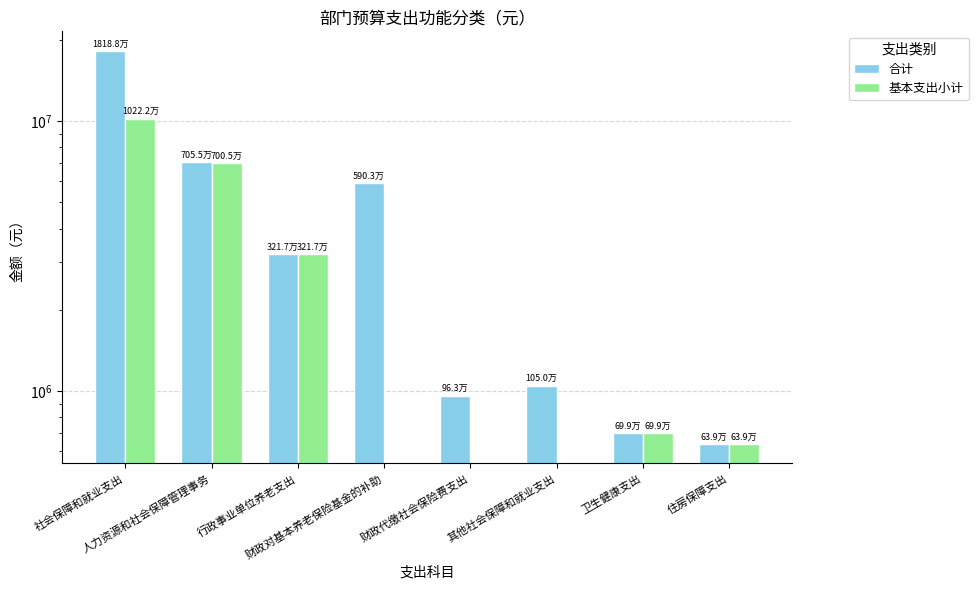

What is the difference between the maximum and minimum values in the 基本支出小计 series?

10221787.3